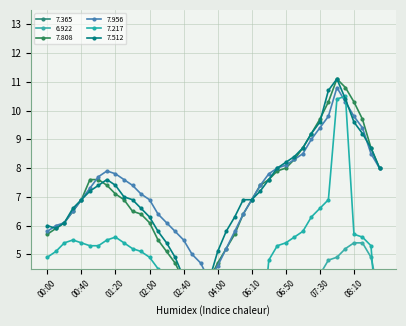

Where is 7.512 nearest to the value 7?

01:30